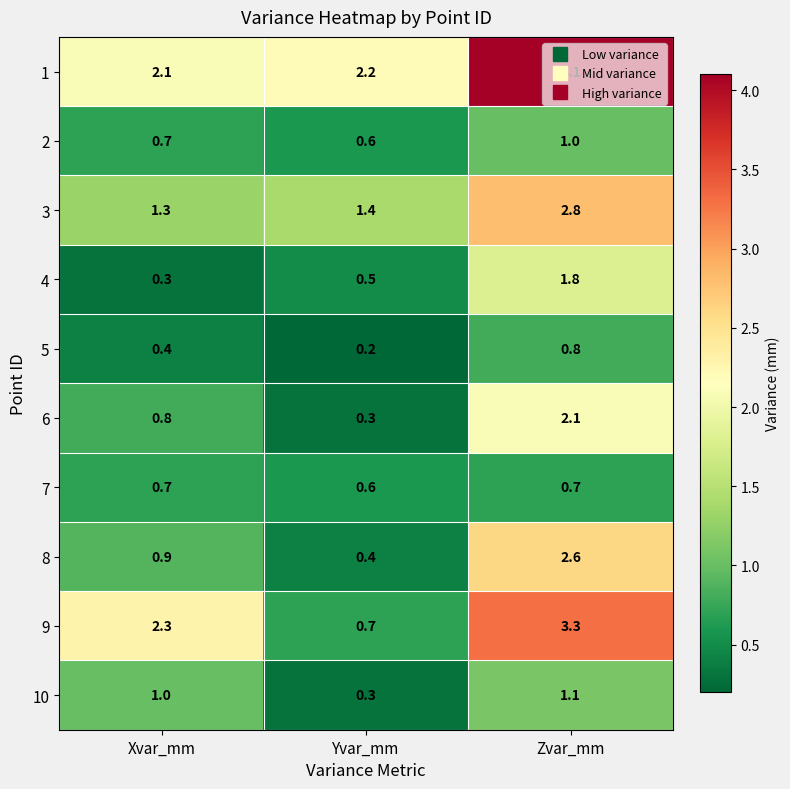

Count the number of data series in this chart.

10